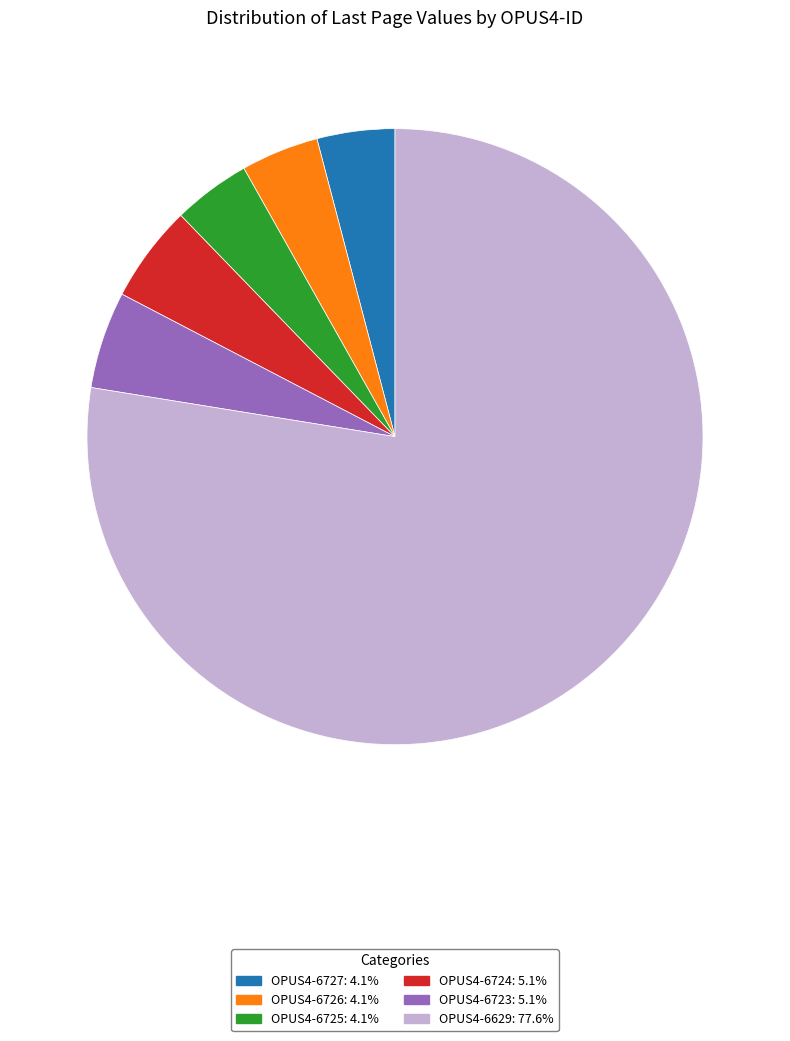

Combined, do OPUS4-6629 and OPUS4-6724 account for over 50%?

Yes